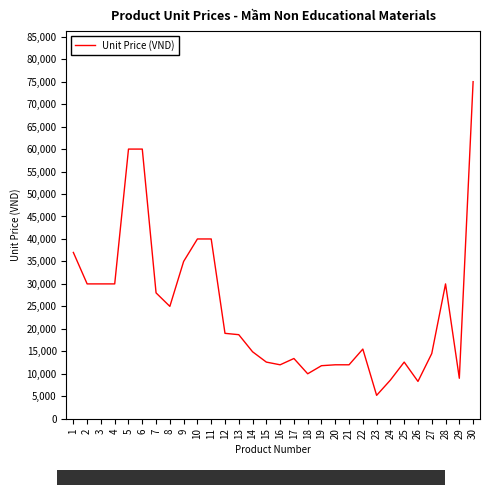

At which category does the chart reach its minimum across all series?

23